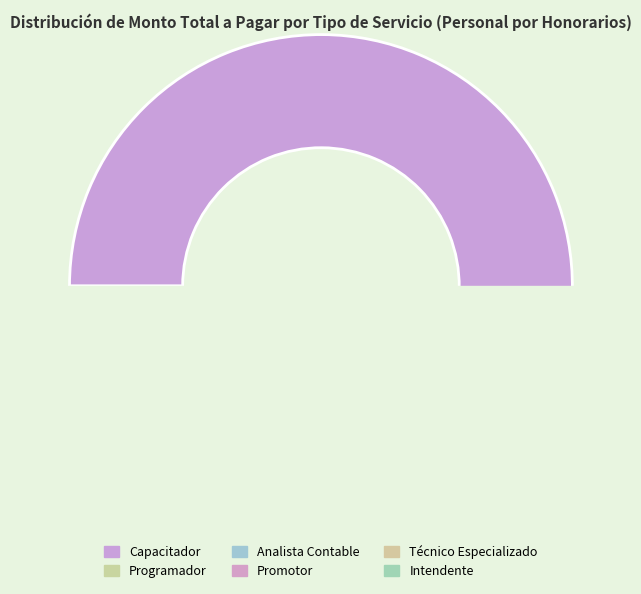

What portion of the pie excludes Analista Contable?

90.3%